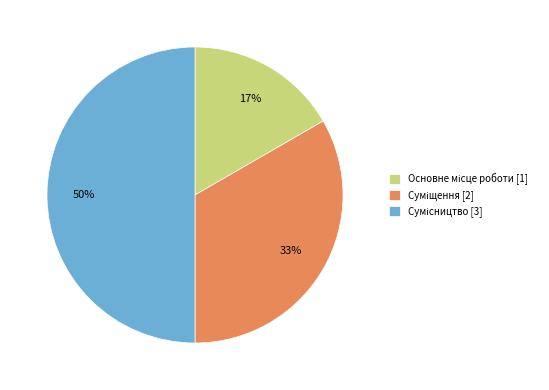

To the nearest percent, what is the difference between the largest and smallest slice percentages?

33%